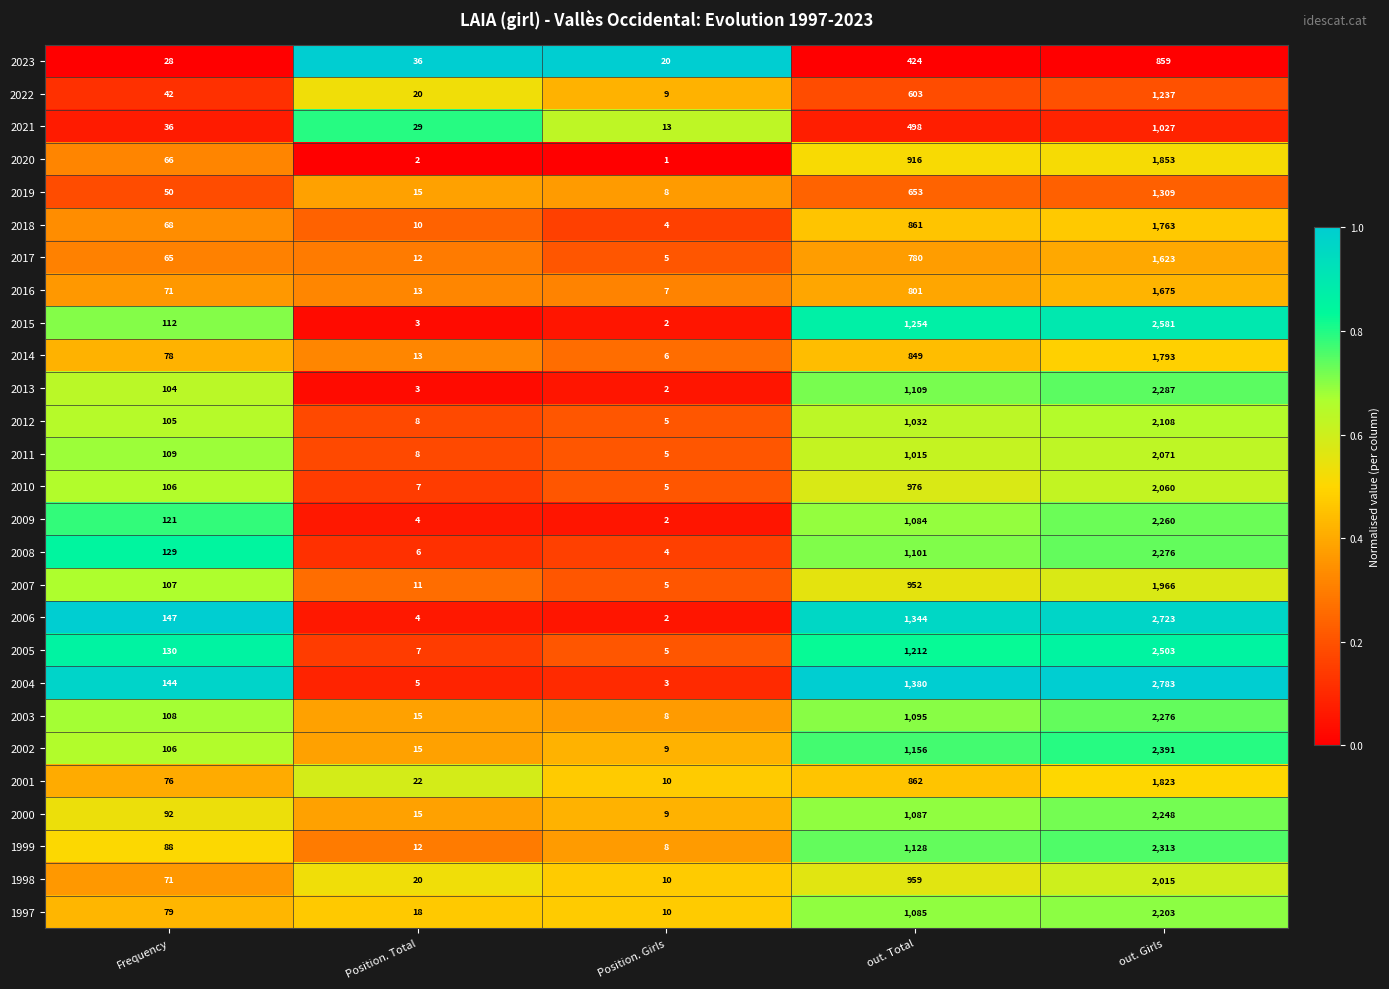

At which category is the sum across all series the highest?

out. Girls